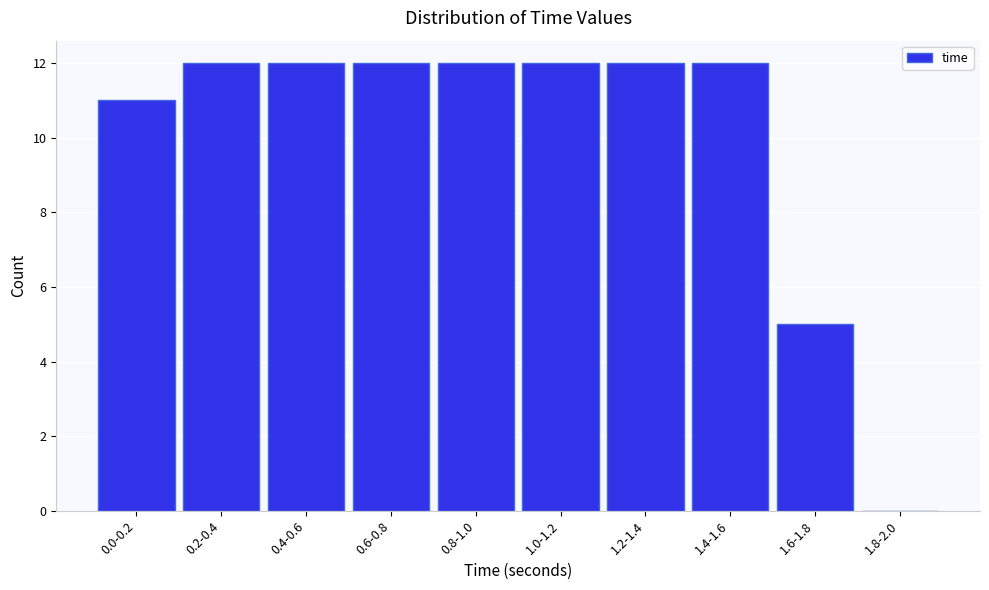

Reading right to left, extract all data points from this chart.

1.8-2.0=0	1.6-1.8=5	1.4-1.6=12	1.2-1.4=12	1.0-1.2=12	0.8-1.0=12	0.6-0.8=12	0.4-0.6=12	0.2-0.4=12	0.0-0.2=11